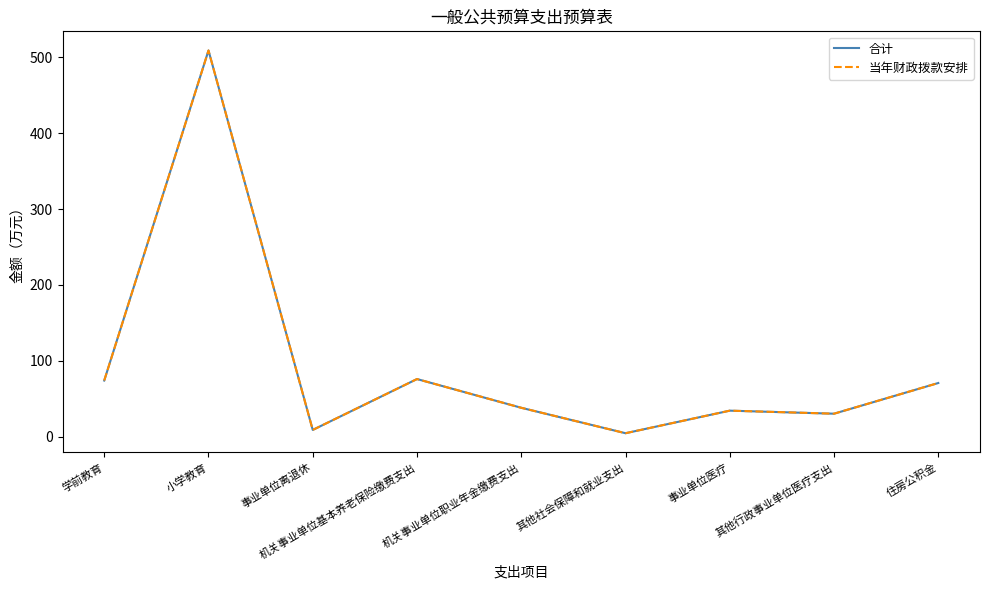

At which label does 合计 first exceed 37?

学前教育